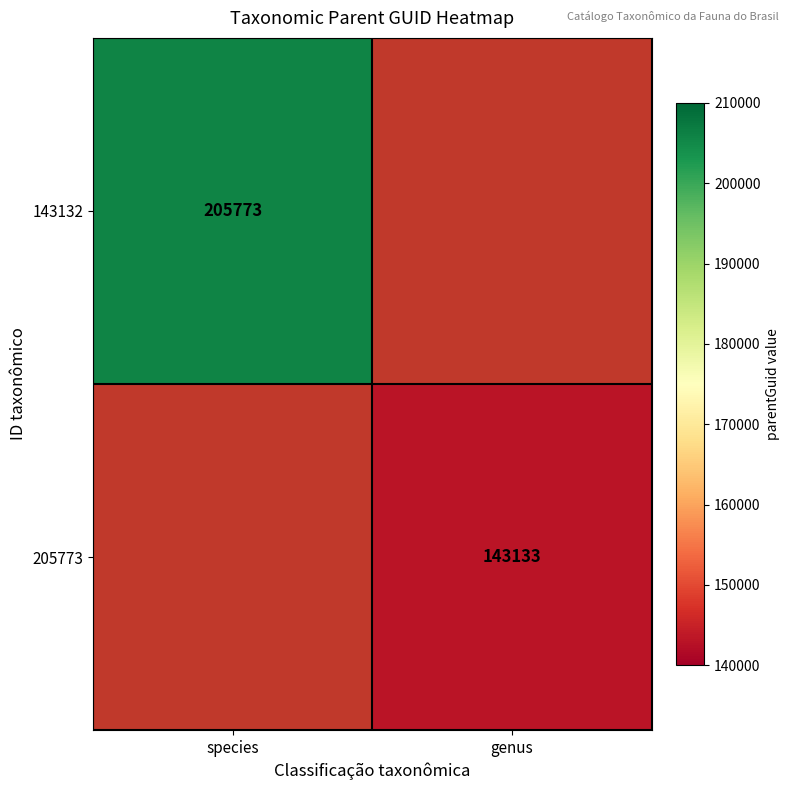

Is the value of 143132 at species greater than the value of 205773 at genus?

Yes